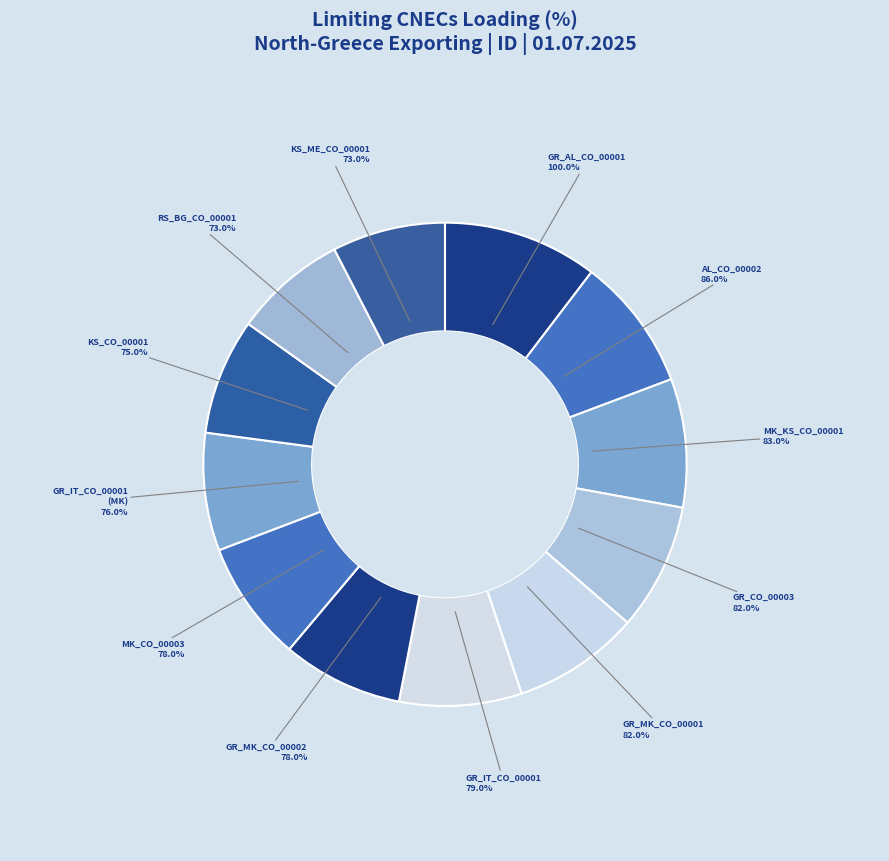

To the nearest percent, what is the combined percentage of GR_IT_CO_00001 and GR_CO_00003?

17%